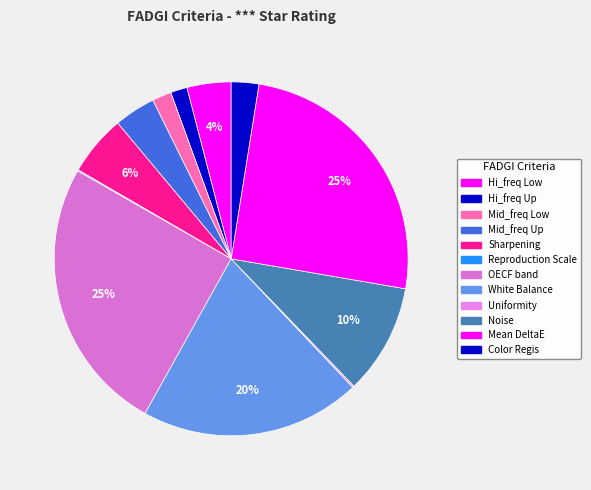

Is there a majority slice in this chart?

No